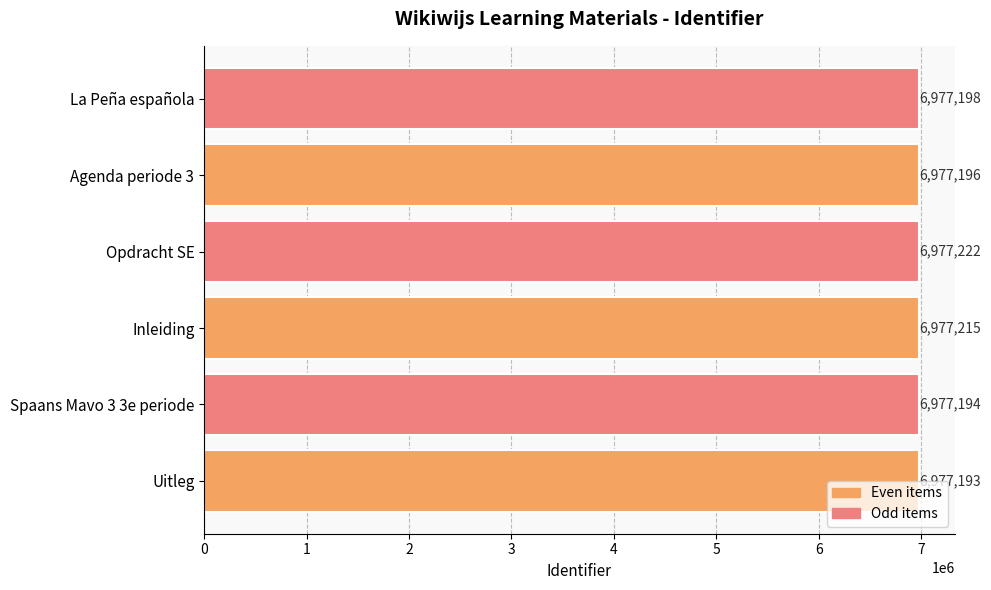

What is the minimum value shown in the chart?

6977193